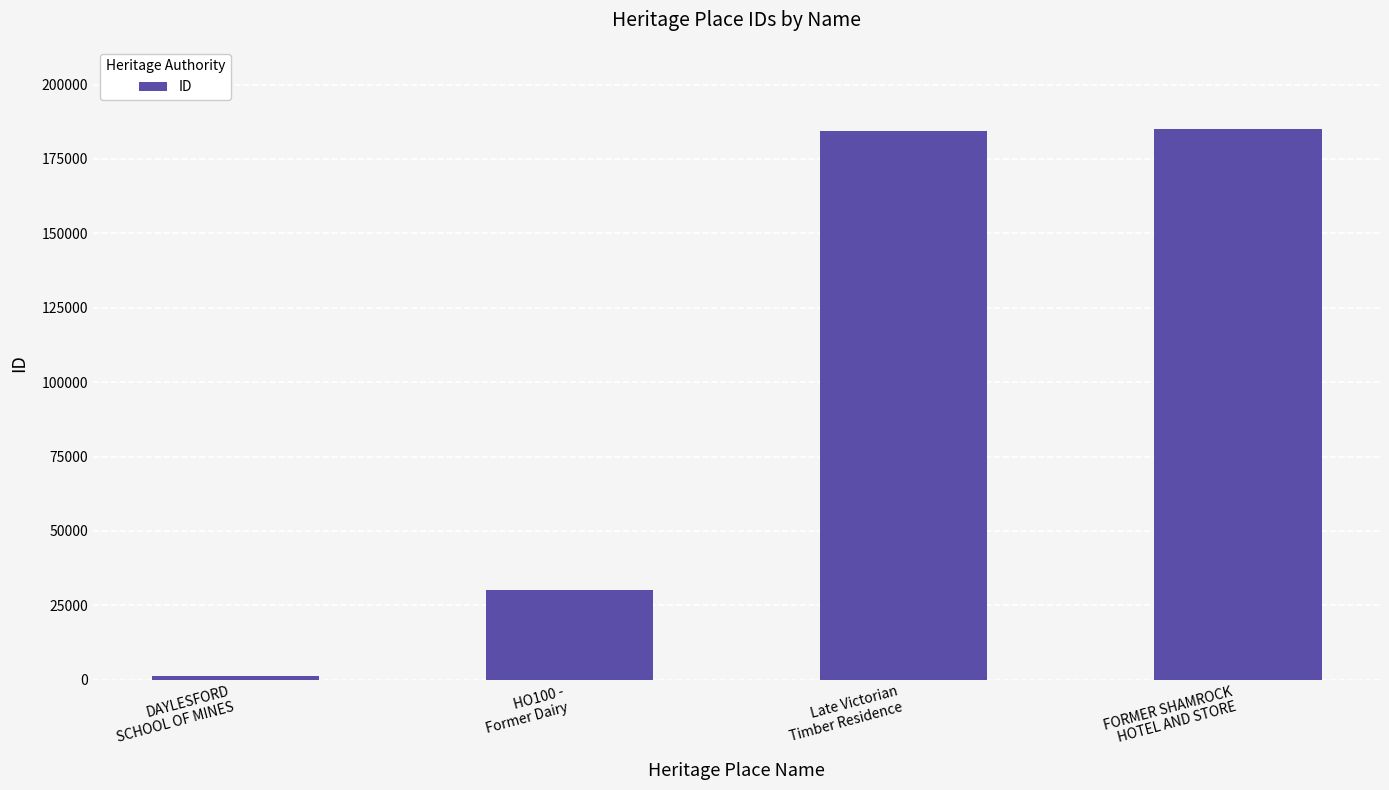

Does the chart contain stacked bars?

No